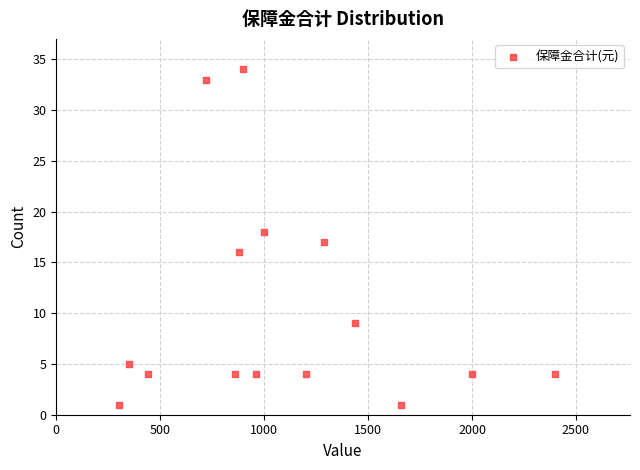

What is the range of Y values (max minus min)?

33